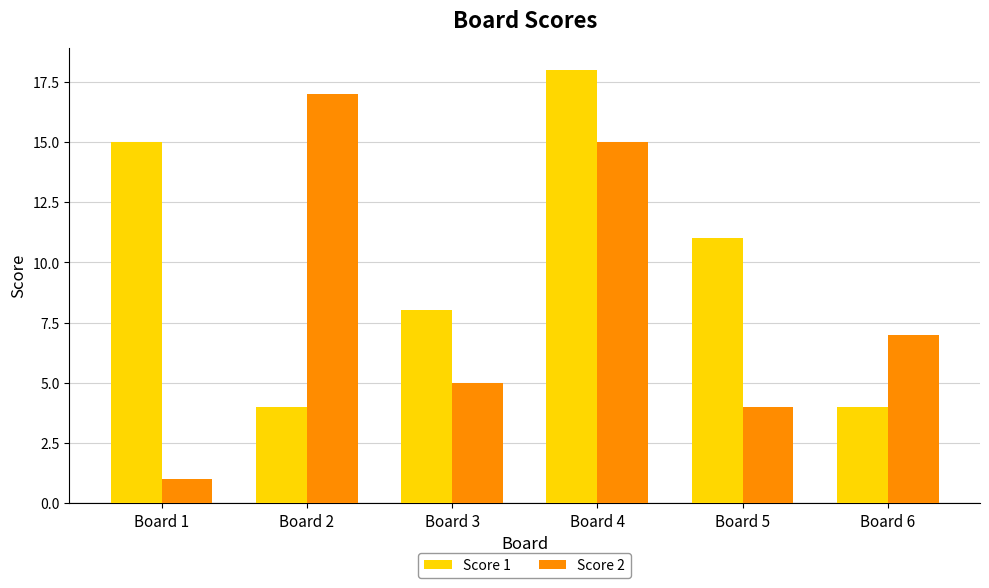

At which label is Score 2 closest to 9?

Board 6